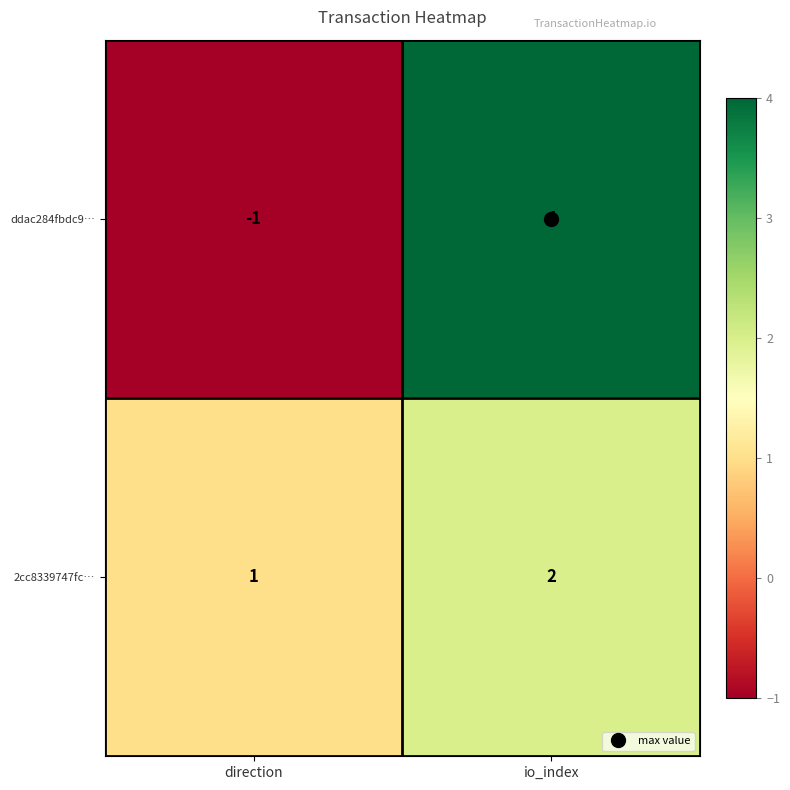

Count the number of data series in this chart.

2